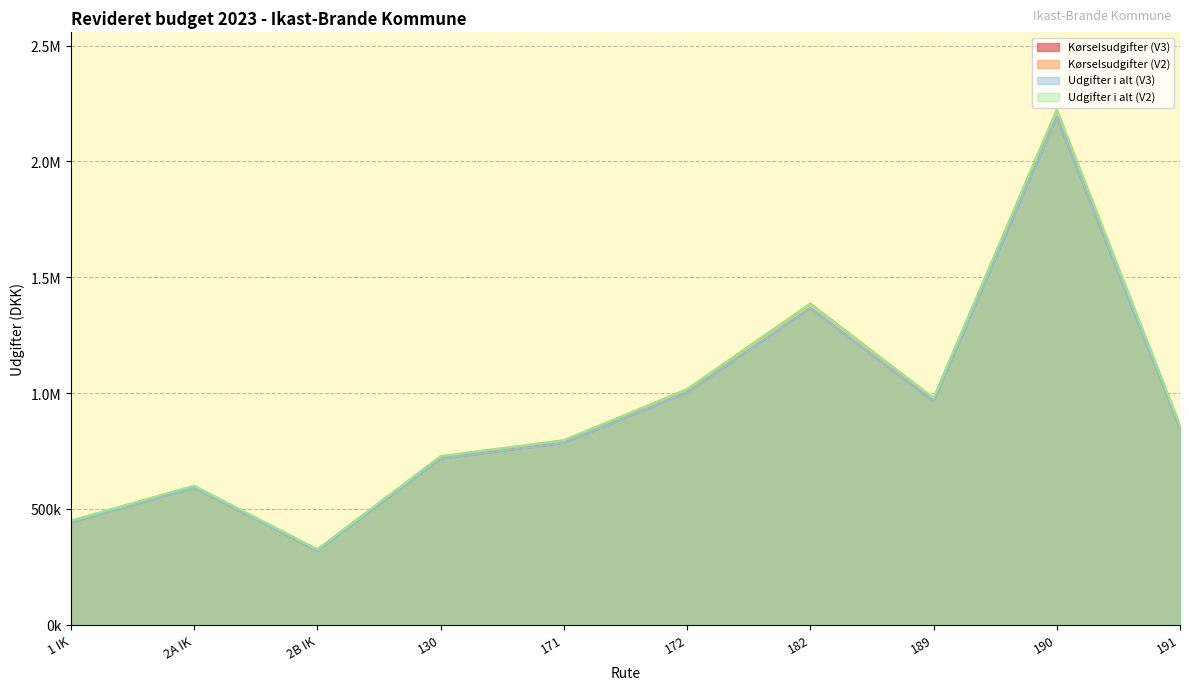

What are all the series names shown in the legend?

Kørselsudgifter (V3), Kørselsudgifter (V2), Udgifter i alt (V3), Udgifter i alt (V2)